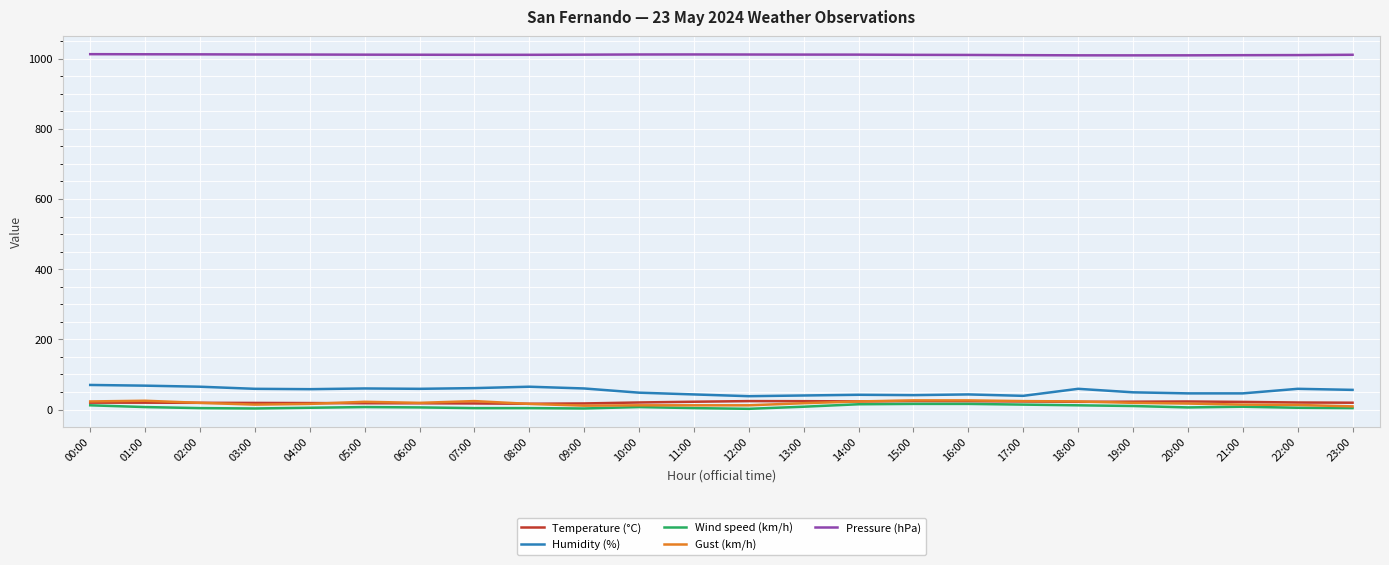

What value does the Pressure (hPa) series have at 14:00?

1011.5